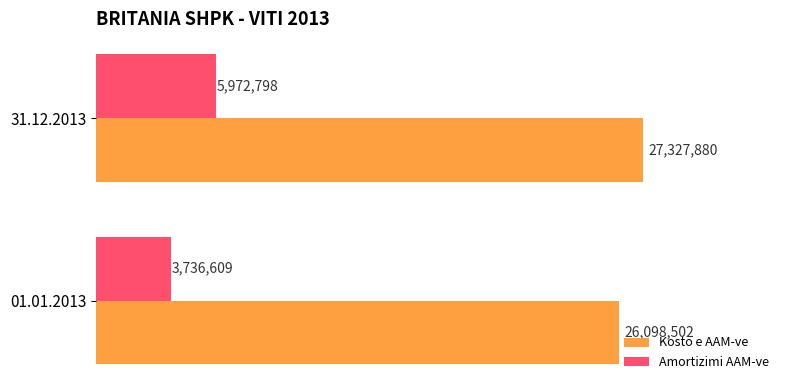

How many Kosto e AAM-ve values are between 26098502 and 27327880?

2